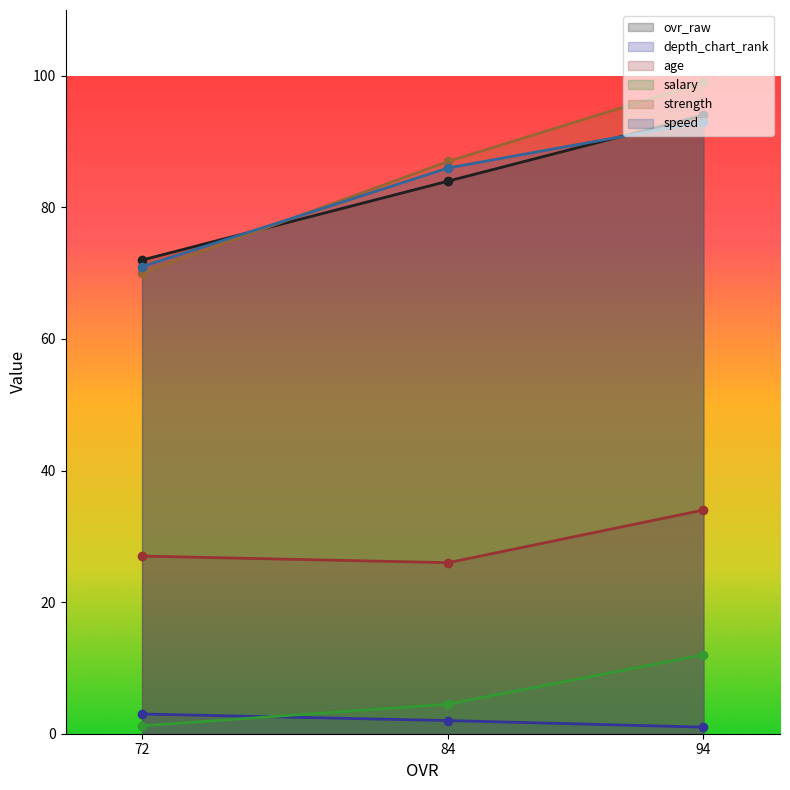

At 94, list the series in order from smallest to largest.

depth_chart_rank, salary, age, speed, ovr_raw, strength